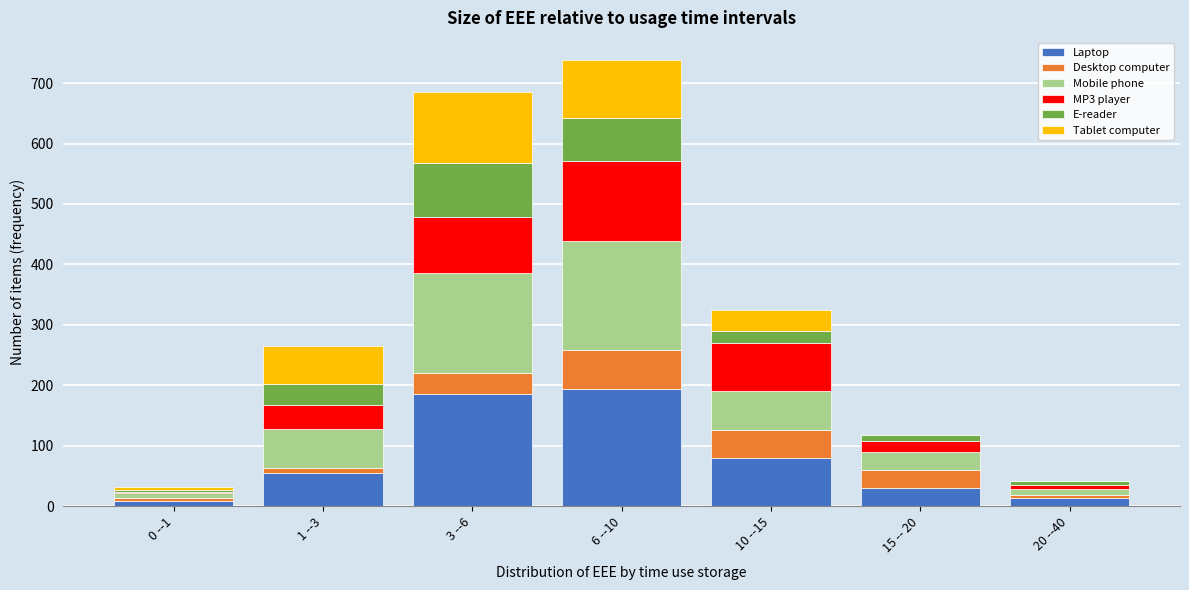

What is the highest value of the Laptop series?

193